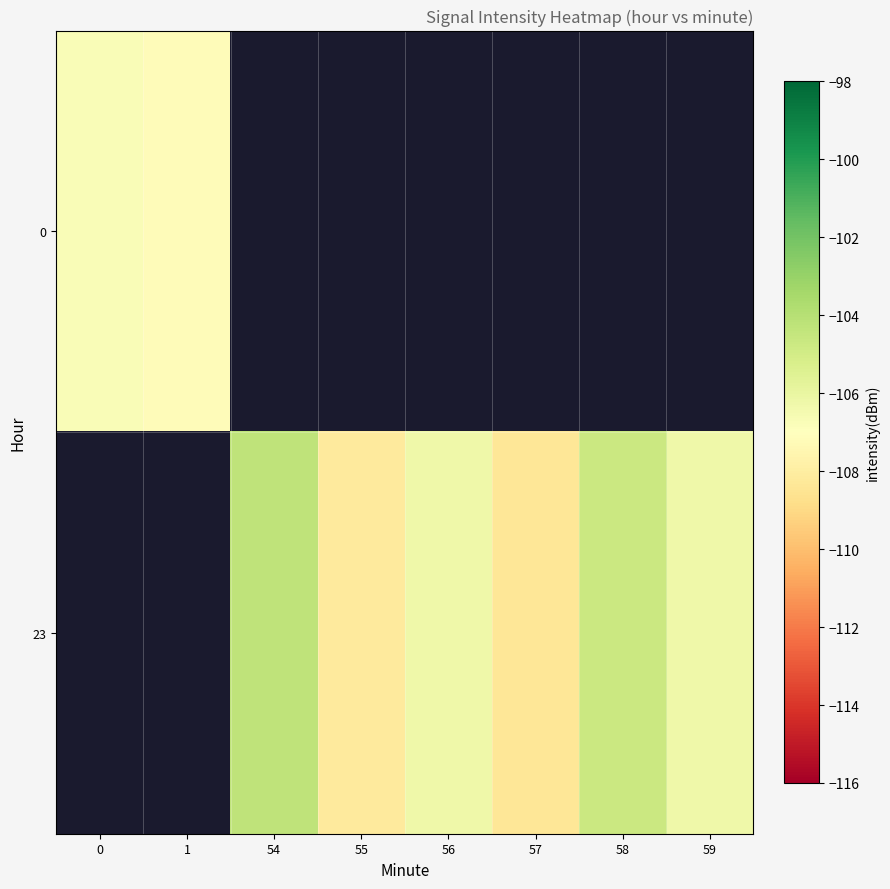

Count the number of categories in the chart.

8